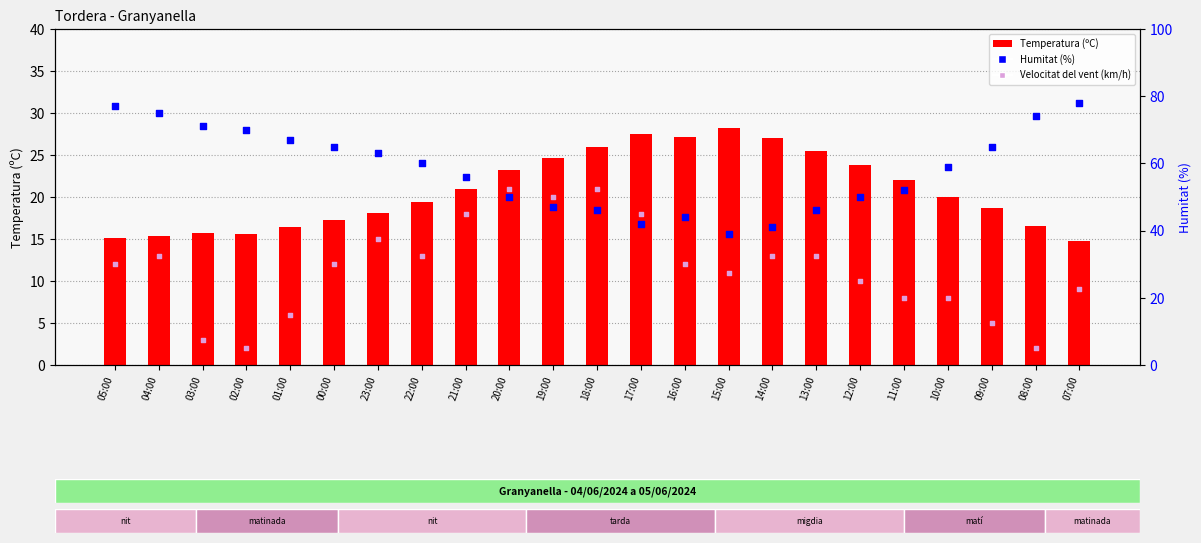

What is the total value across all series at 03:00?

89.7